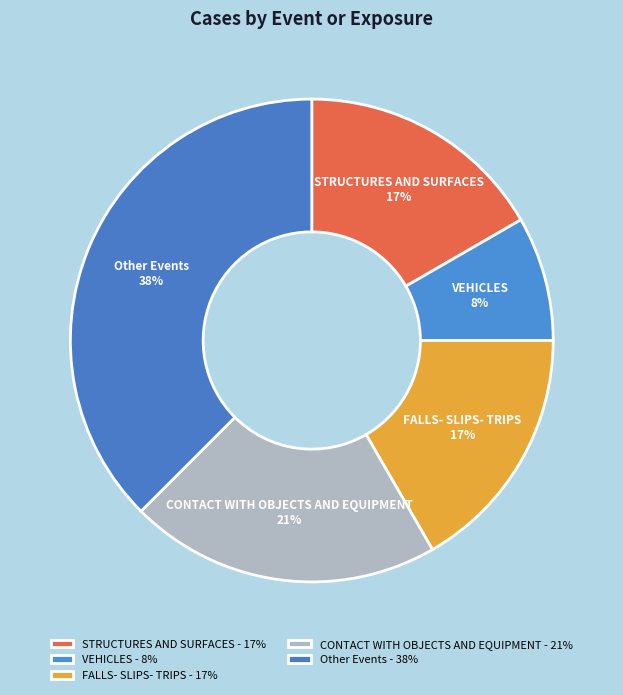

What is the ratio of the value at Other Events to the value at STRUCTURES AND SURFACES?

2.2